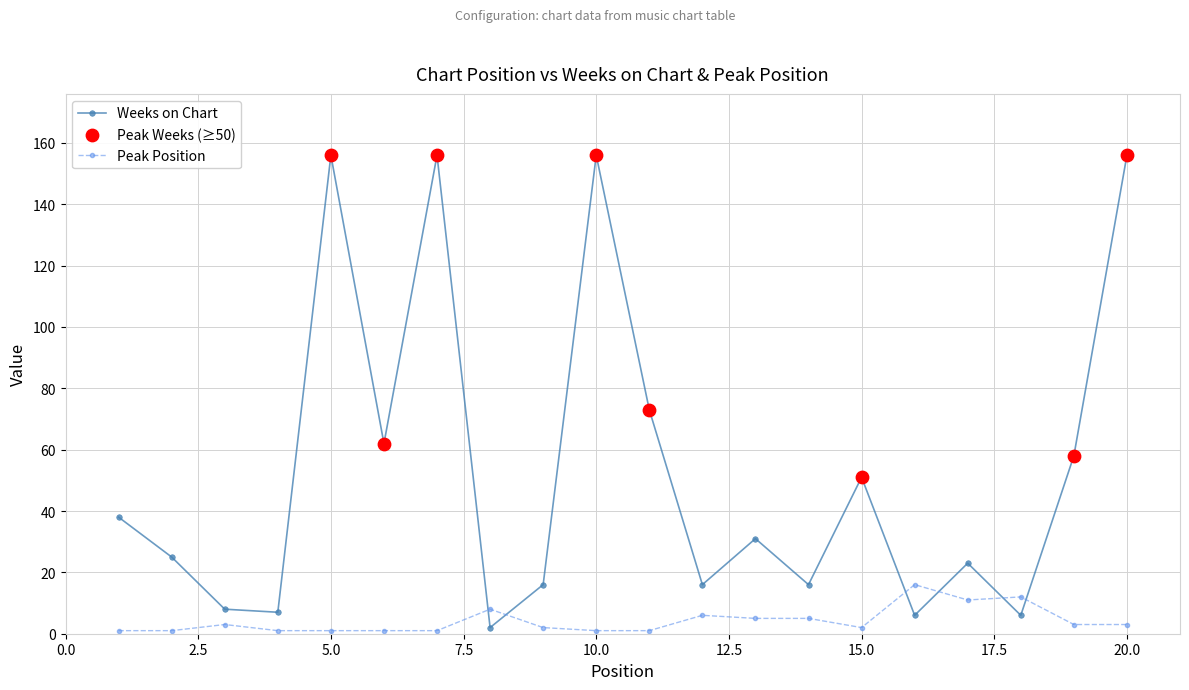

Which series has the largest range (max minus min)?

Weeks on Chart